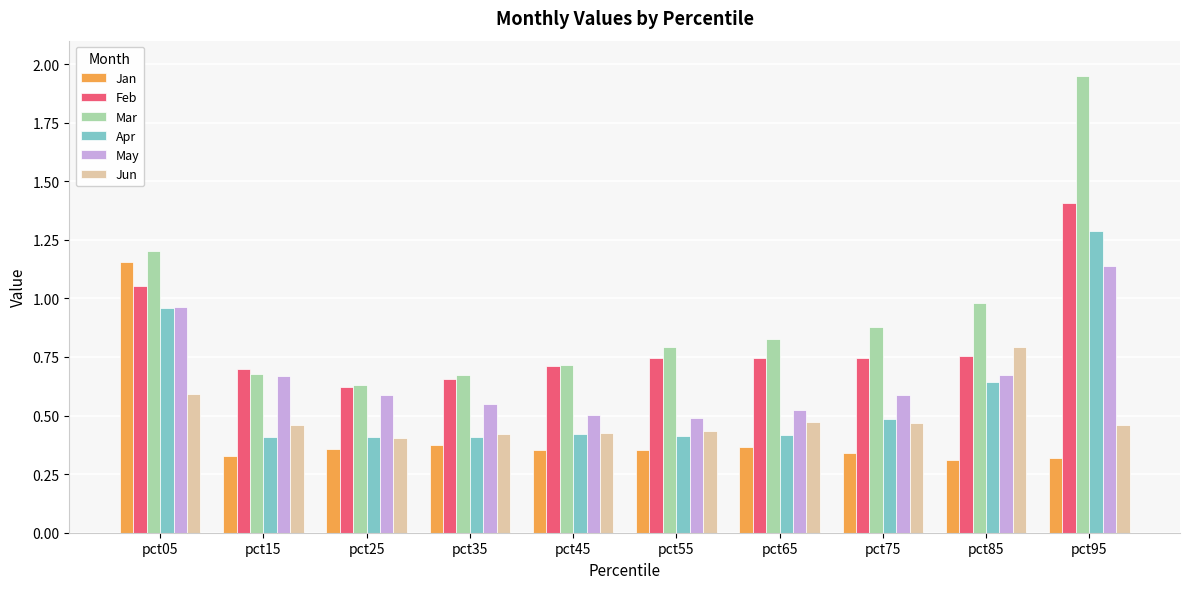

At which label does Jan reach its peak?

pct05